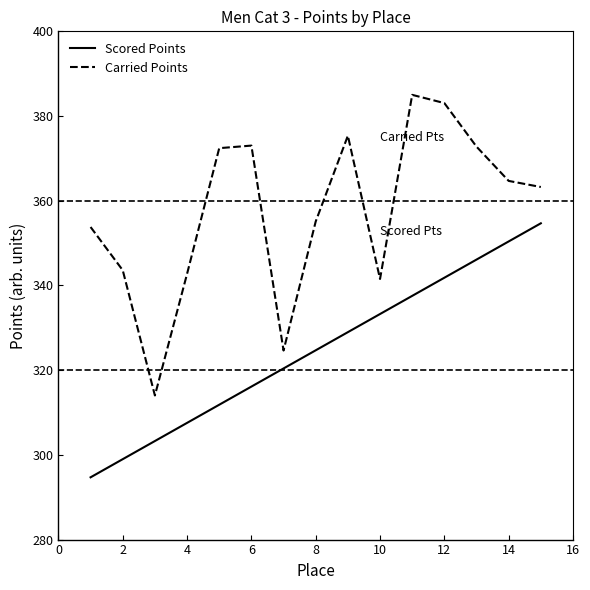

What is the greatest value displayed?

385.0